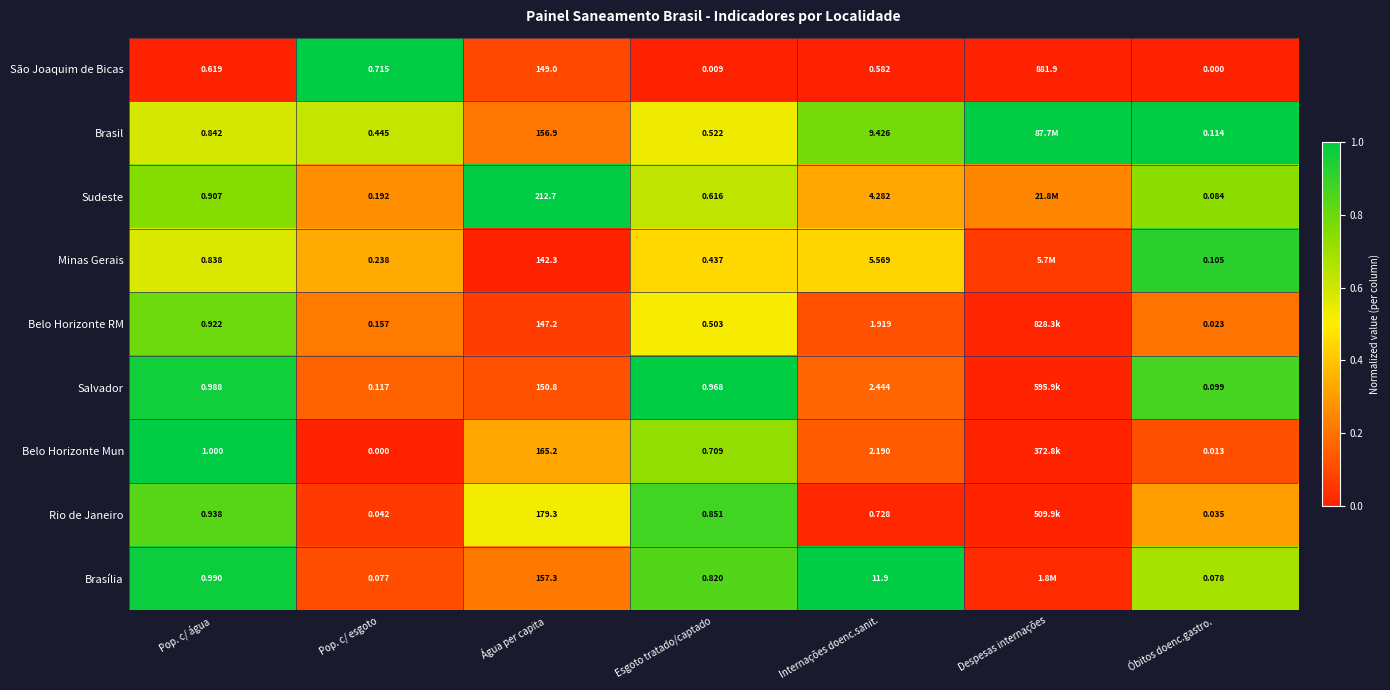

What is the total value across all series at Internações doenc.sanit.?

39.0